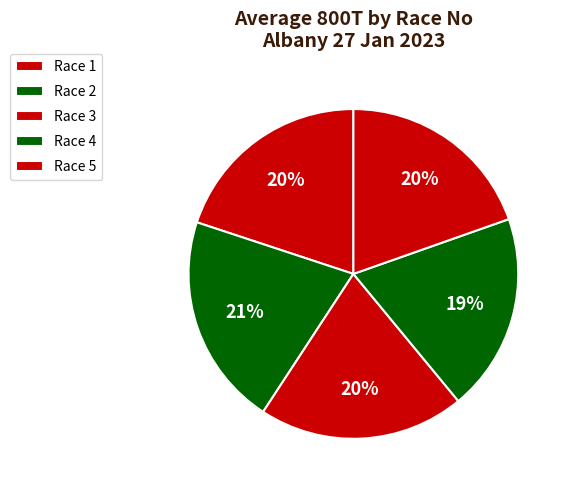

Is Race 5 the majority of the pie?

No